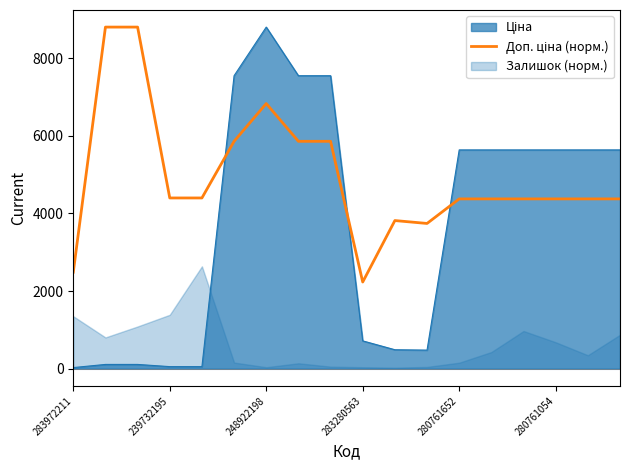

What is the greatest value displayed?

8797.6